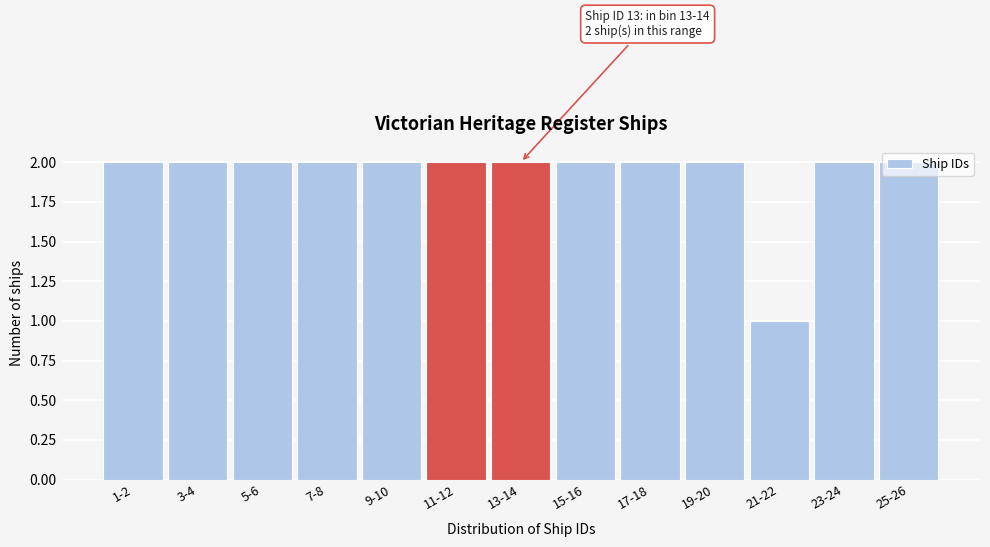

Approximately how many times larger is the value at 21-22 compared to 1-2?

0.5